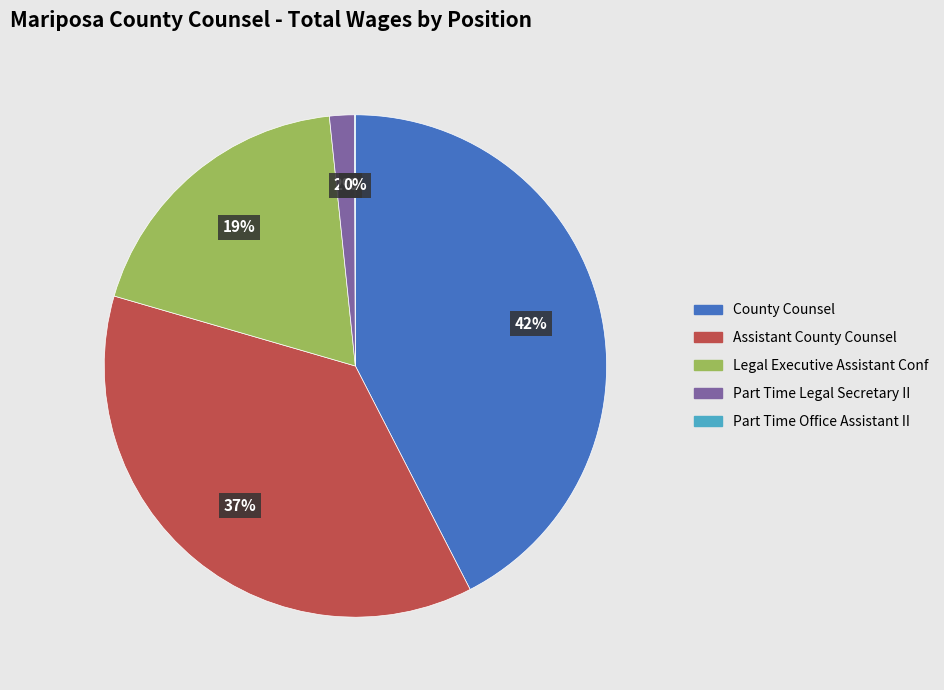

To the nearest percent, what is the difference between the largest and smallest slice percentages?

42%